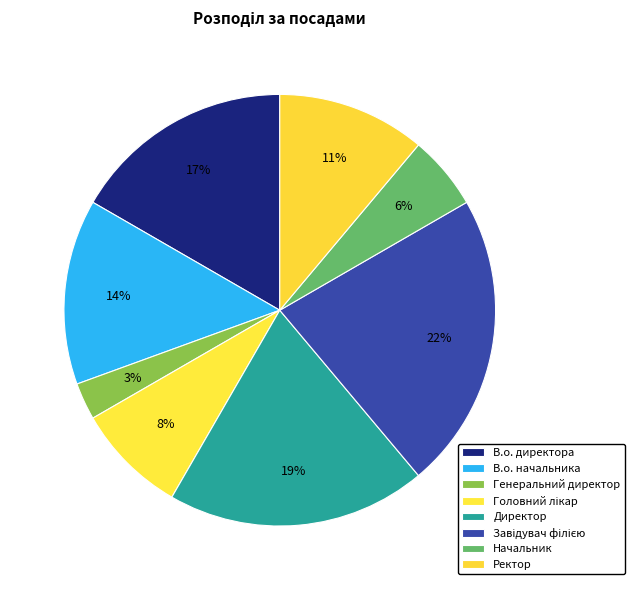

How much of the chart is everything except Головний лікар?

91.7%